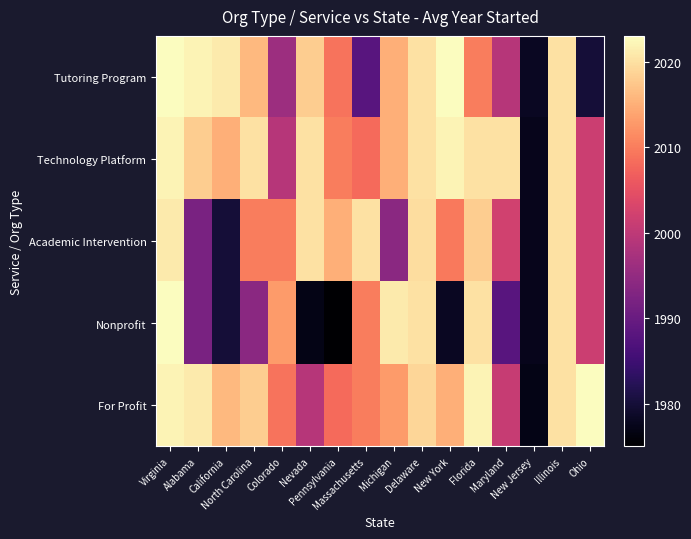

What is the spread (max minus min) of values at Alabama?

30.0